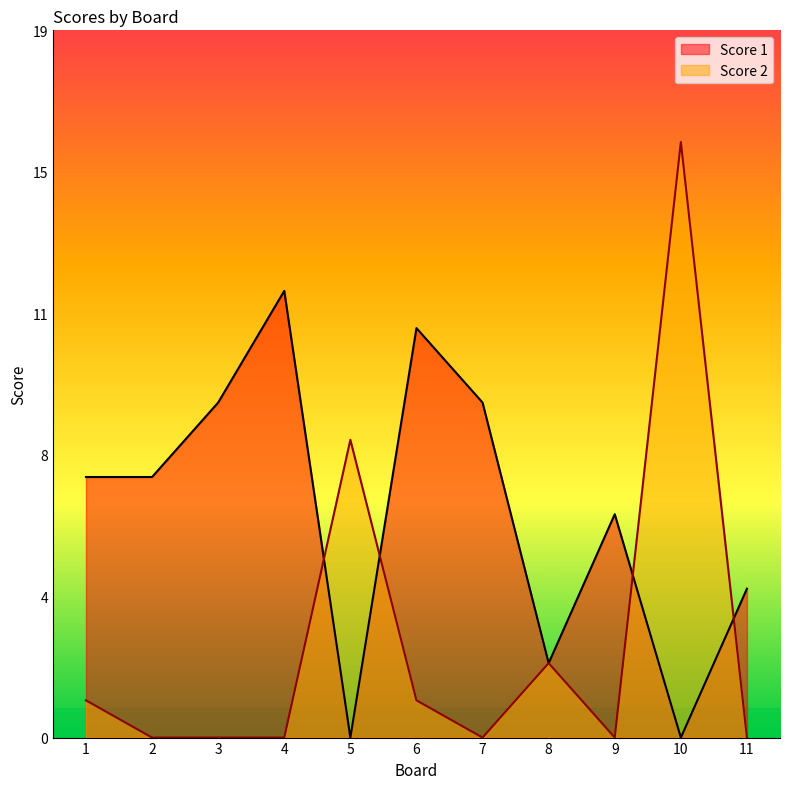

What is the difference between the highest and lowest values at 7?

9